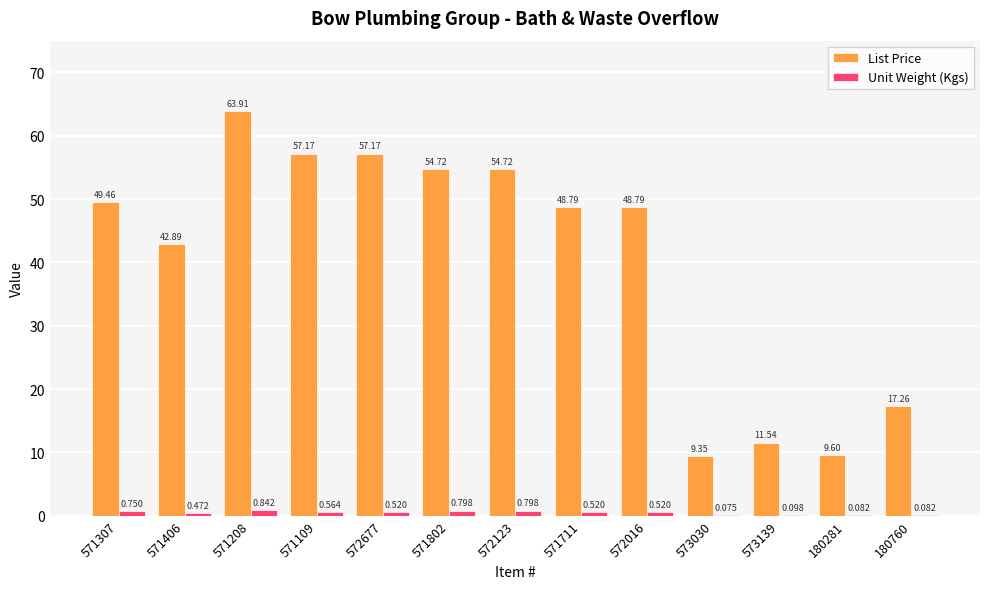

Between 571307 and 573030, which series saw the biggest shift?

List Price